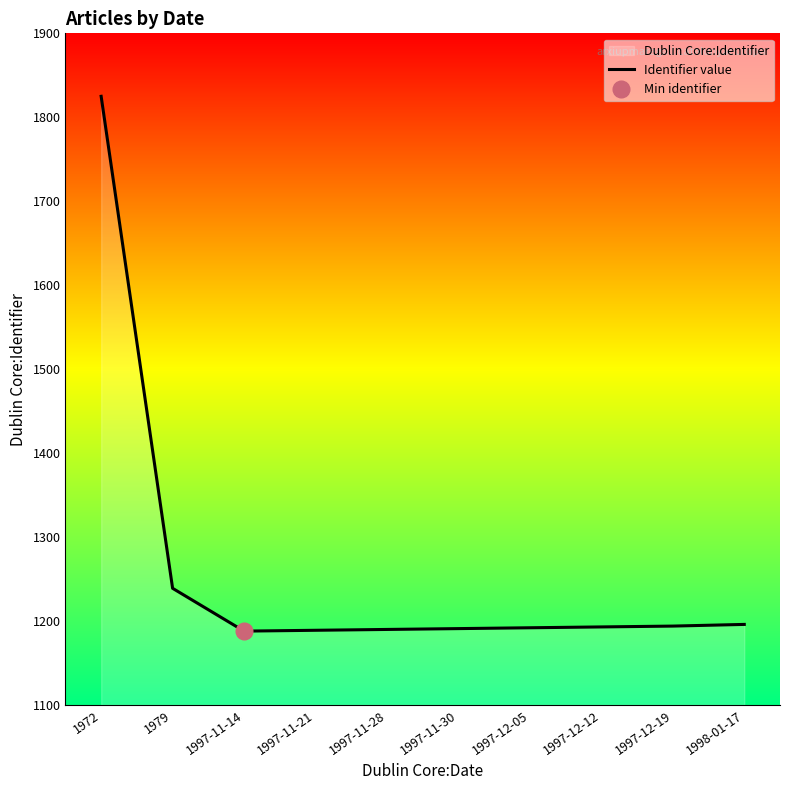

Between 1979 and 1972, which is larger?

1972